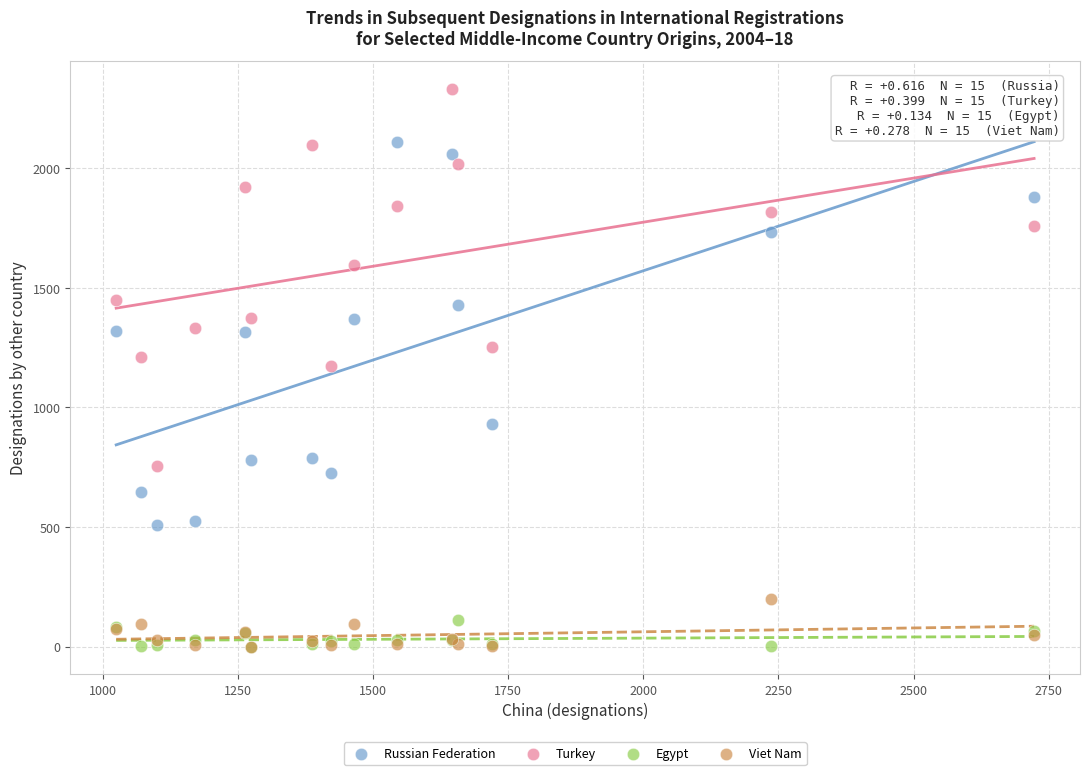

In the Turkey series, what Y value is closest to 1543?

1596